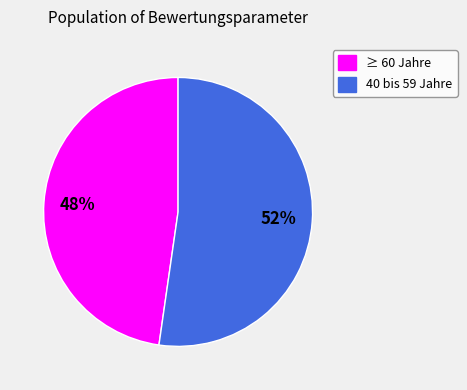

Is it true that 40 bis 59 Jahre is 52% of the pie?

True